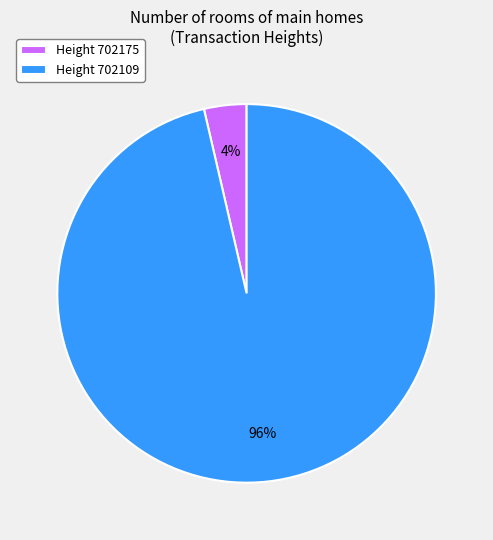

To the nearest percent, what is the average slice percentage?

50%